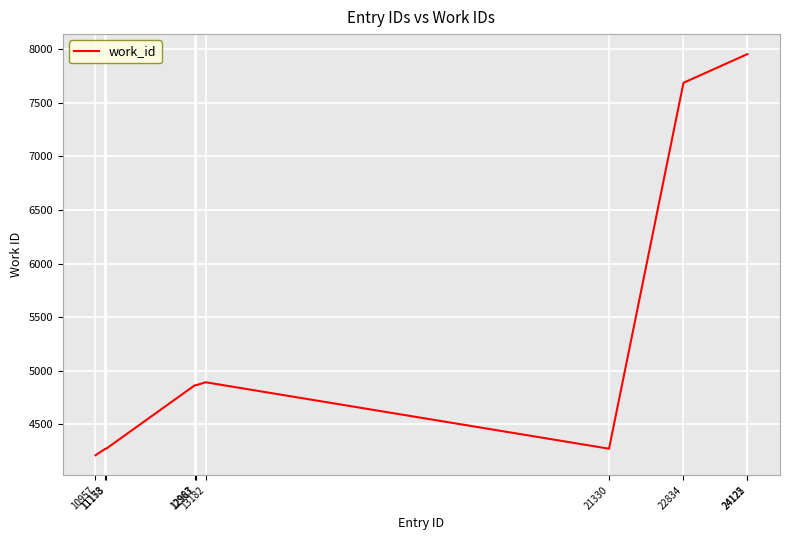

What is the minimum value shown in the chart?

4211